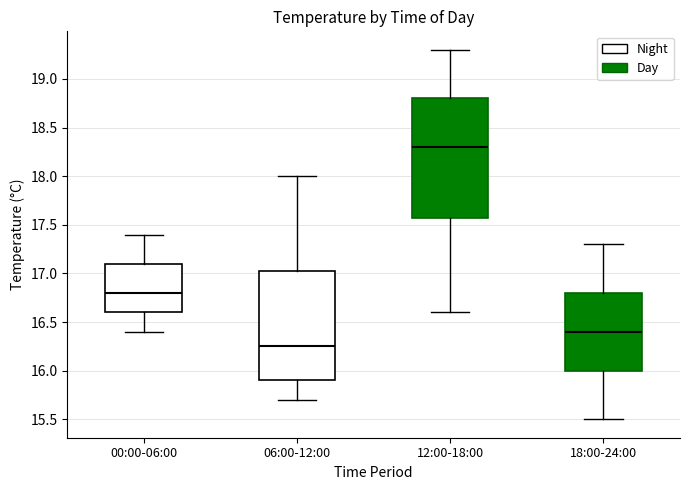

Where is the lower edge of the box for 12:00-18:00 on the y-axis? The values are not printed on the chart, so give them approximately, as read against the axis.

17.60